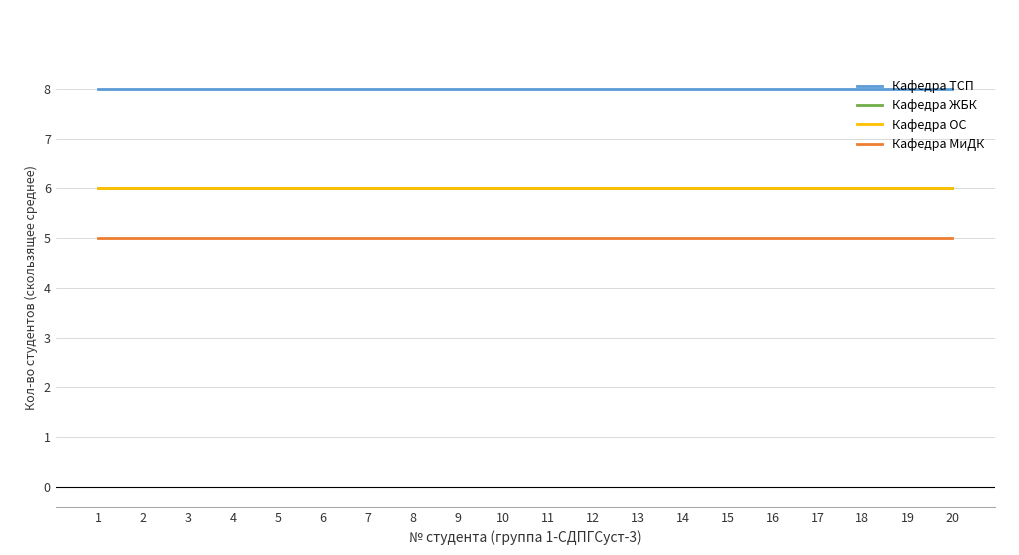

At which category is the sum across all series the highest?

1